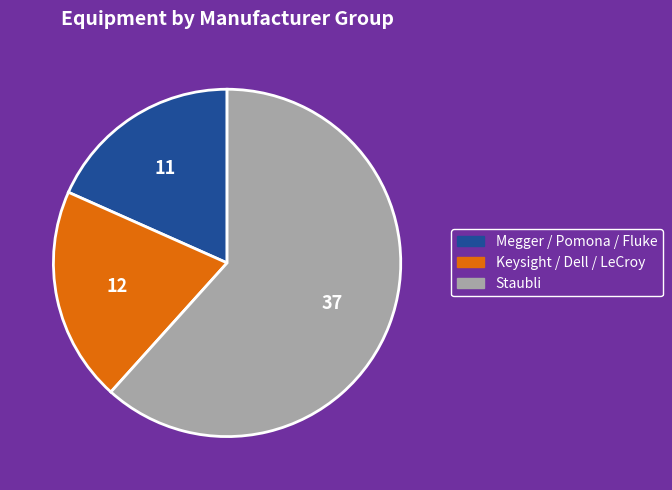

Rank the categories by value from highest to lowest.

Staubli, Keysight / Dell / LeCroy, Megger / Pomona / Fluke